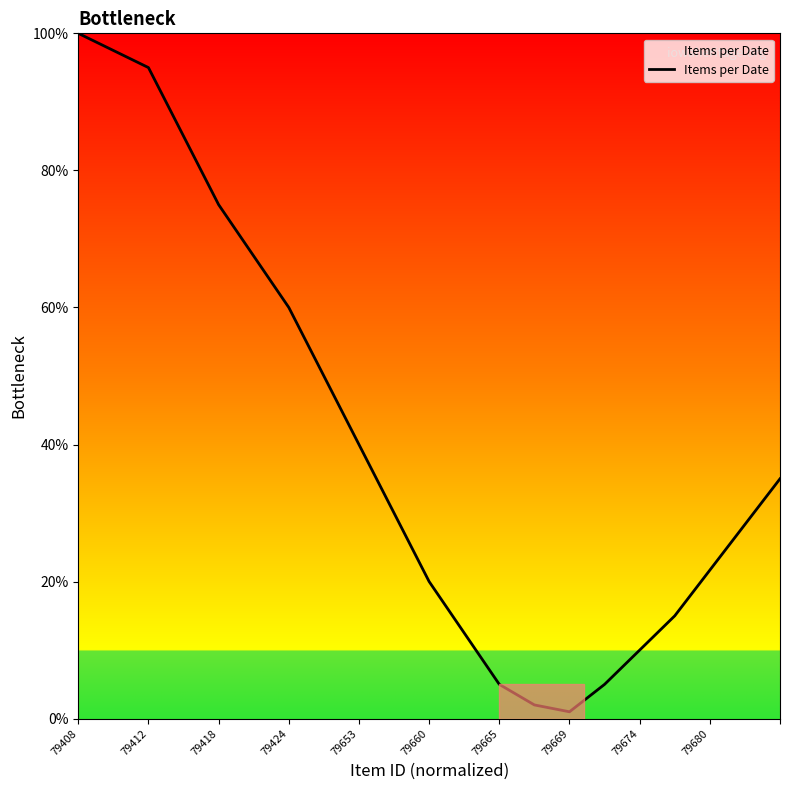

True or false: the data has more than 0 interior local peaks.

False